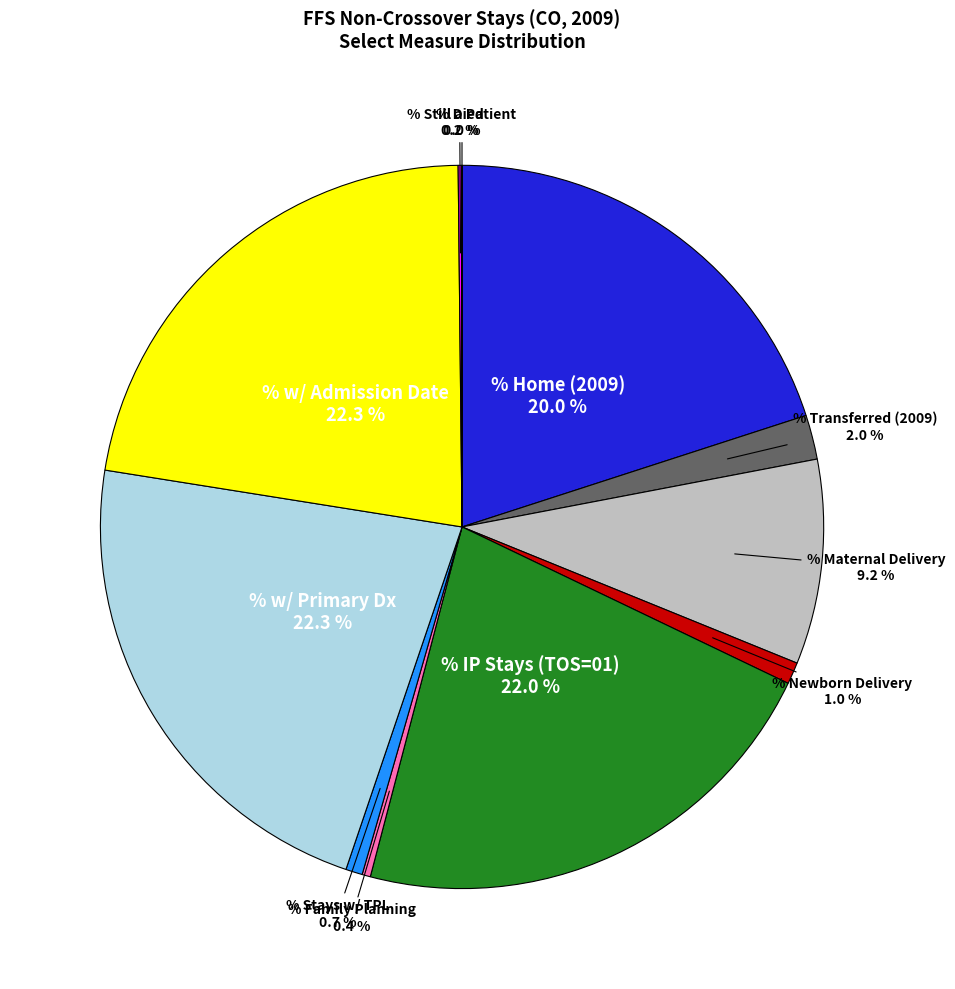

Is there any slice that represents more than half of the pie?

No